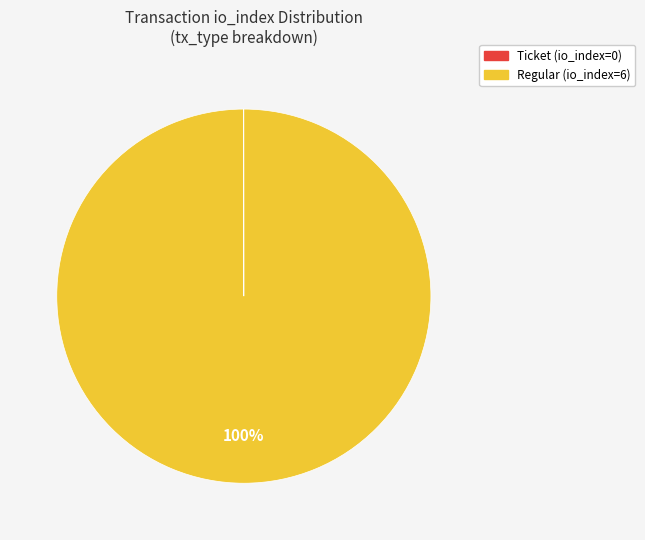

Which category has the biggest portion of the pie?

Regular (io_index=6)